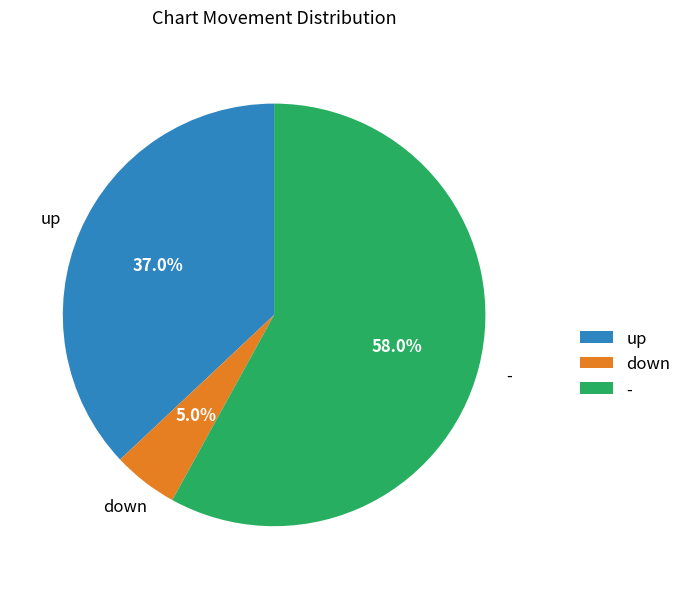

Combined, do - and up account for over 50%?

Yes